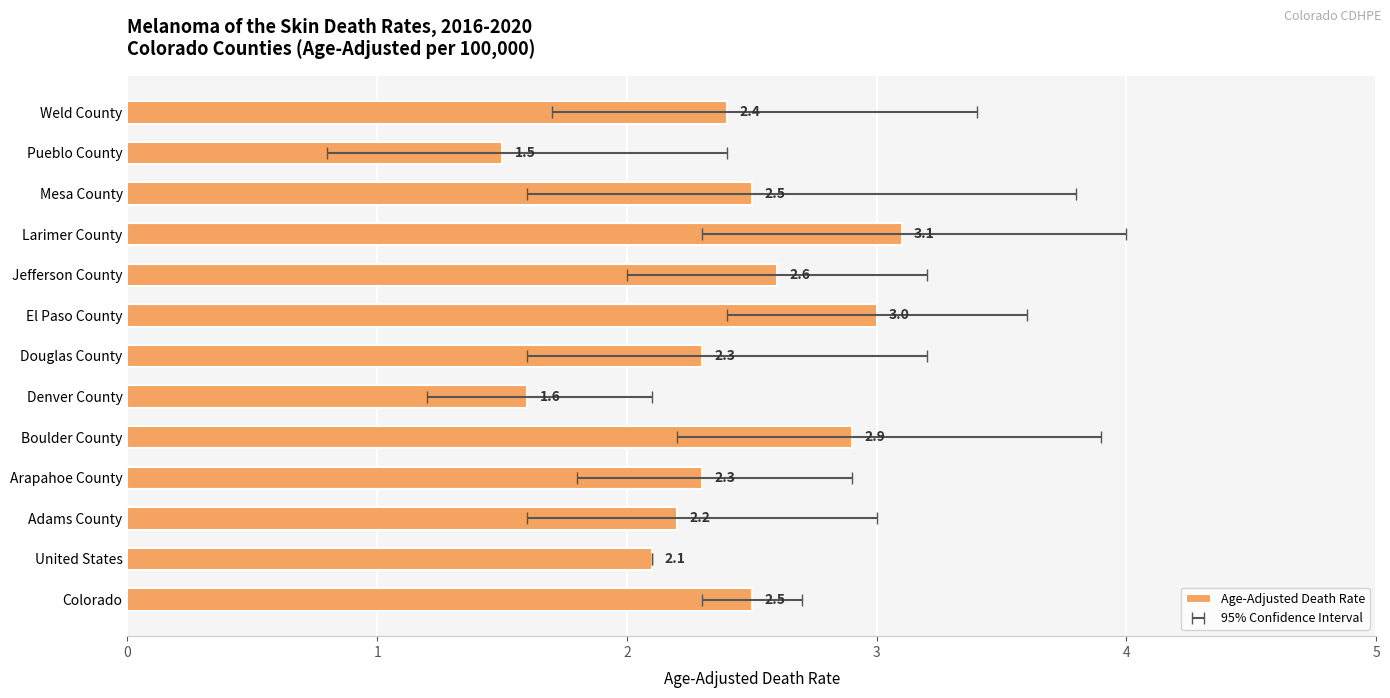

List the labels in order of value, smallest first.

11, 5, 1, 2, 3, 6, 12, 0, 10, 8, 4, 7, 9